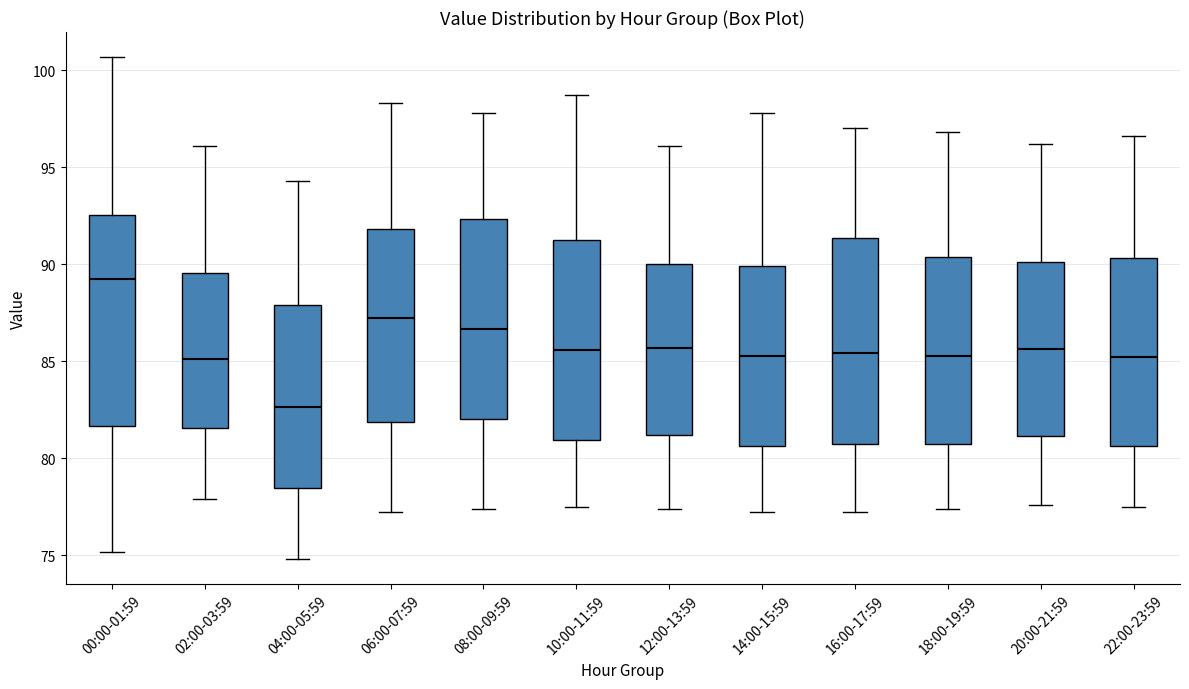

Reading left to right, read every box against the y-axis: the position of its median line, the range the box covers, and the ends of its whiskers. The values are not printed on the chart, so give them approximately, as read against the axis.

00:00-01:59: median 89.0, box 81.5 to 92.5, whiskers 75.0 to 100.5
02:00-03:59: median 85.0, box 81.5 to 89.5, whiskers 78.0 to 96.0
04:00-05:59: median 82.5, box 78.5 to 88.0, whiskers 75.0 to 94.5
06:00-07:59: median 87.0, box 82.0 to 92.0, whiskers 77.0 to 98.5
08:00-09:59: median 86.5, box 82.0 to 92.5, whiskers 77.5 to 98.0
10:00-11:59: median 85.5, box 81.0 to 91.0, whiskers 77.5 to 98.5
12:00-13:59: median 85.5, box 81.0 to 90.0, whiskers 77.5 to 96.0
14:00-15:59: median 85.5, box 80.5 to 90.0, whiskers 77.0 to 98.0
16:00-17:59: median 85.5, box 80.5 to 91.5, whiskers 77.0 to 97.0
18:00-19:59: median 85.5, box 80.5 to 90.5, whiskers 77.5 to 97.0
20:00-21:59: median 85.5, box 81.0 to 90.0, whiskers 77.5 to 96.0
22:00-23:59: median 85.0, box 80.5 to 90.5, whiskers 77.5 to 96.5